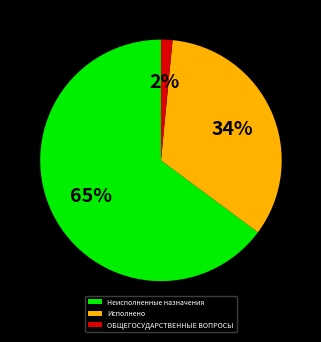

To the nearest percent, what percentage of the pie is ОБЩЕГОСУДАРСТВЕННЫЕ ВОПРОСЫ?

2%